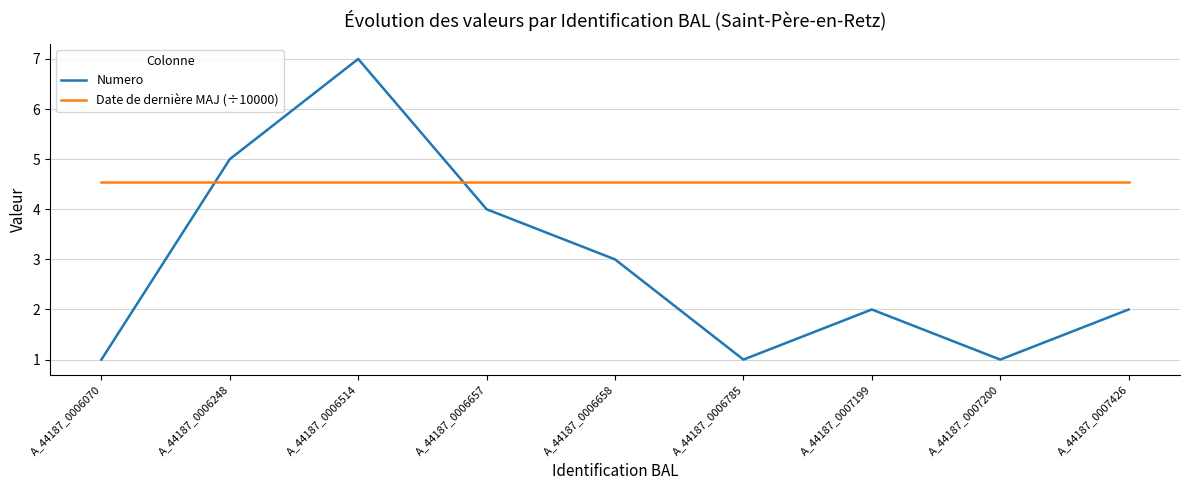

What is the highest value of the Numero series?

7.0